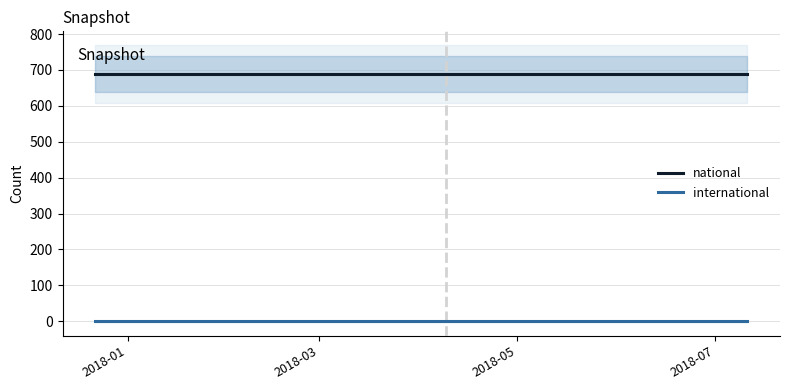

Does the chart have visible grid lines?

Yes